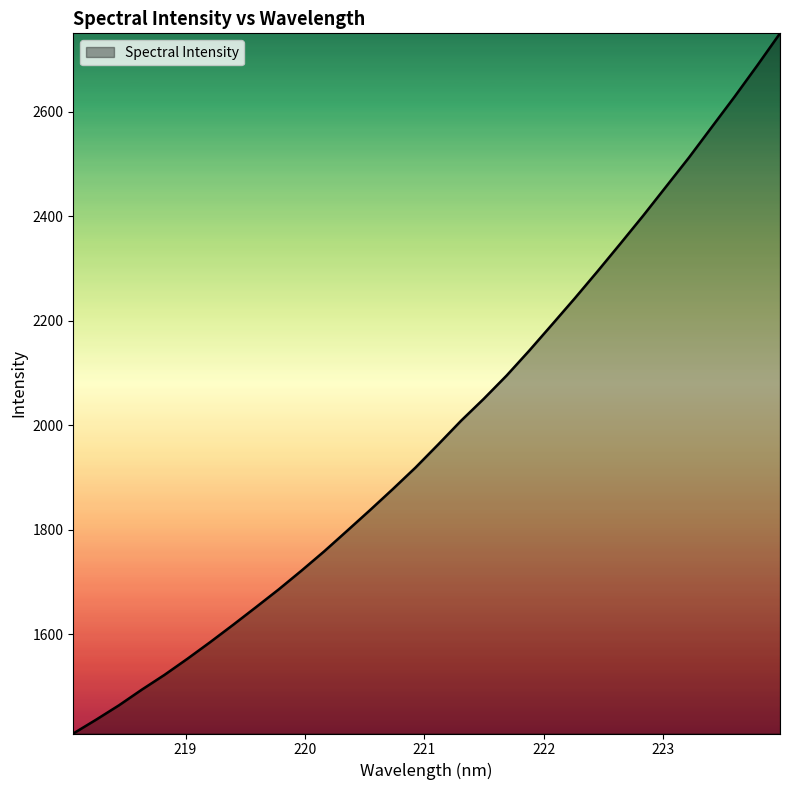

What is the maximum value shown in the chart?

2749.9